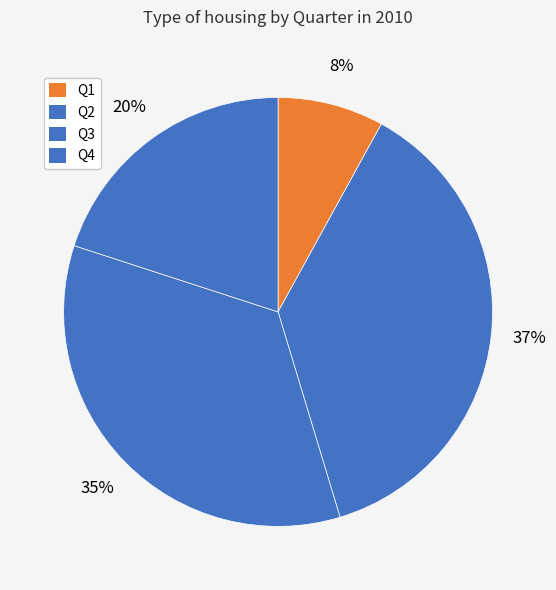

What is the ratio of the value at Q1 to the value at Q4?

0.4